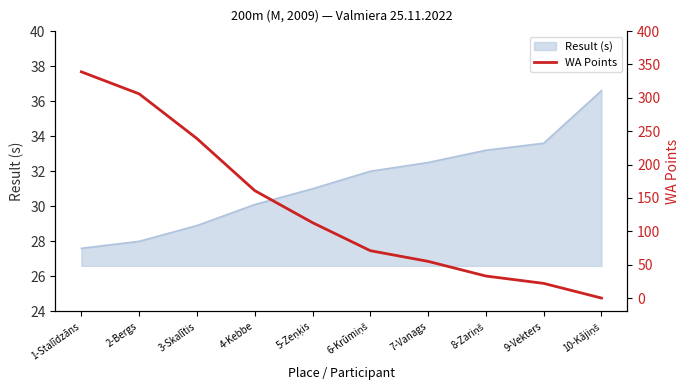

What is the sum of the values at 8-Zariņš and 5-Zeņķis?

146